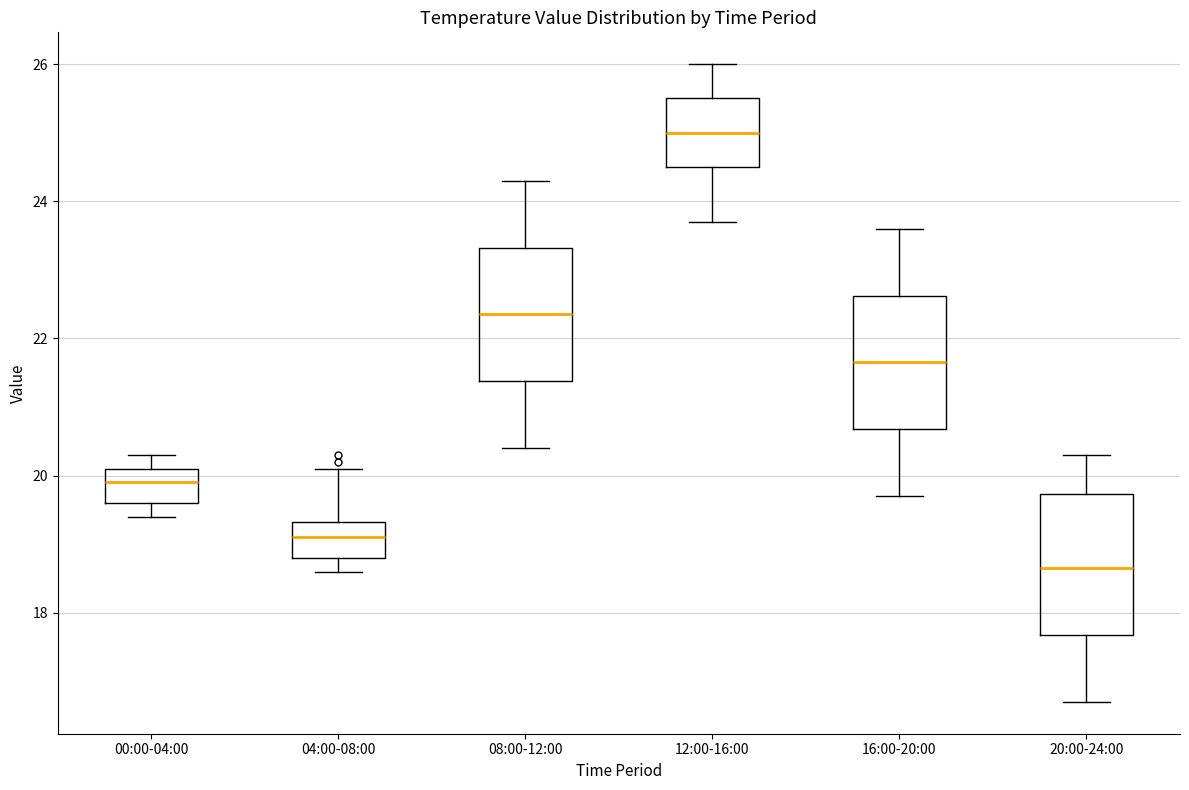

Where is the lower edge of the box for 00:00-04:00 on the y-axis? The values are not printed on the chart, so give them approximately, as read against the axis.

19.6